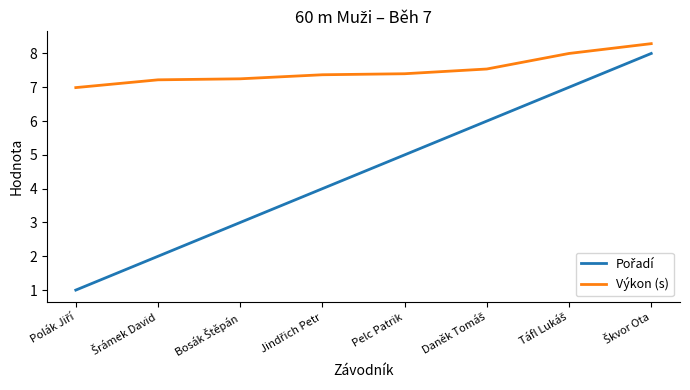

What is the minimum value for Výkon (s)?

7.0